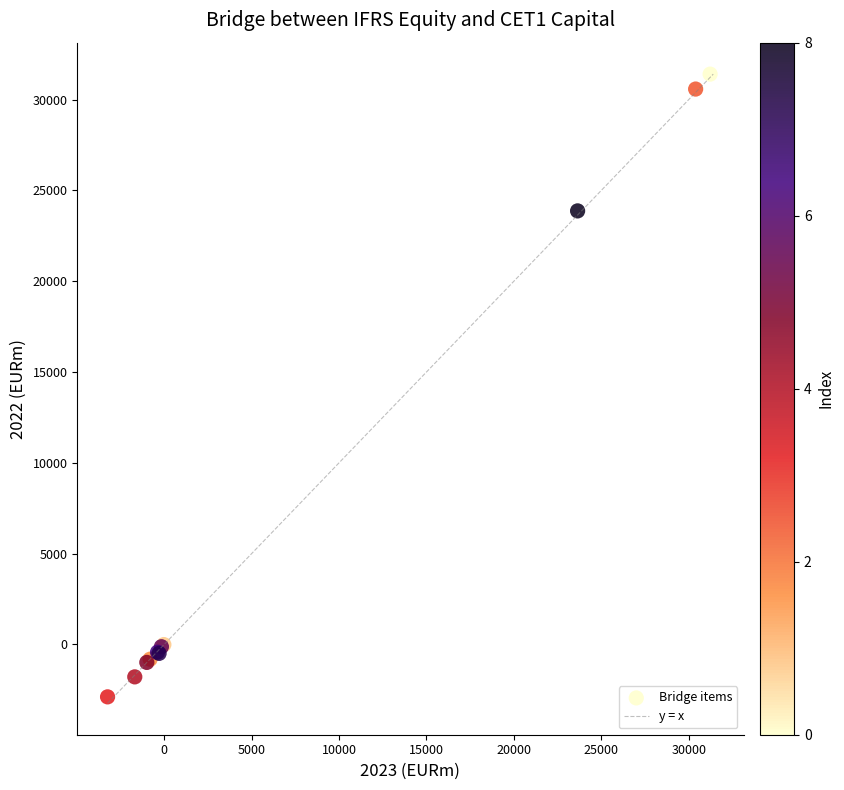

What Y value in the scatter plot is closest to 14258?

23872.5